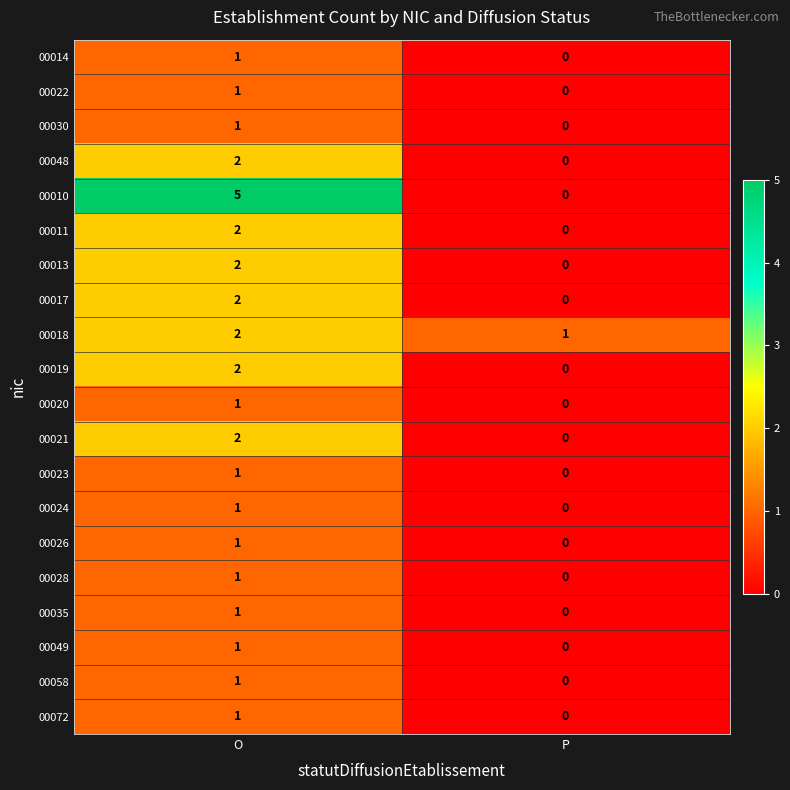

What is the total value across all series at O?

31